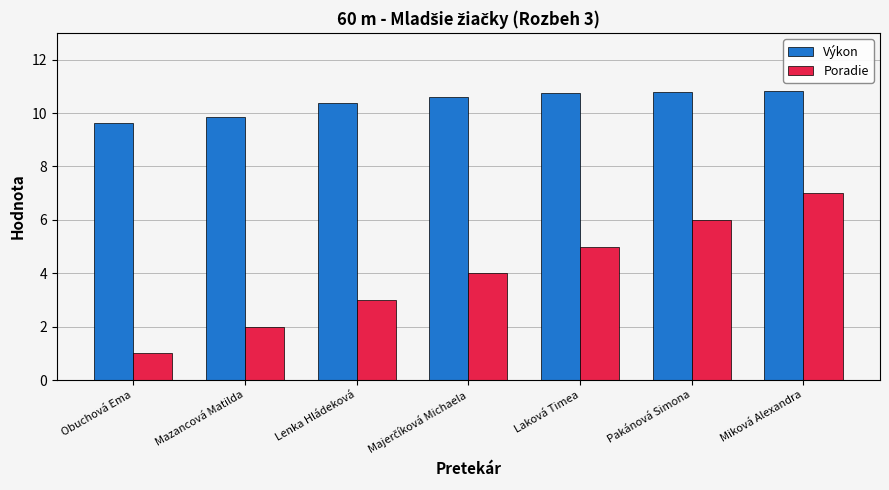

Count the number of categories in the chart.

7